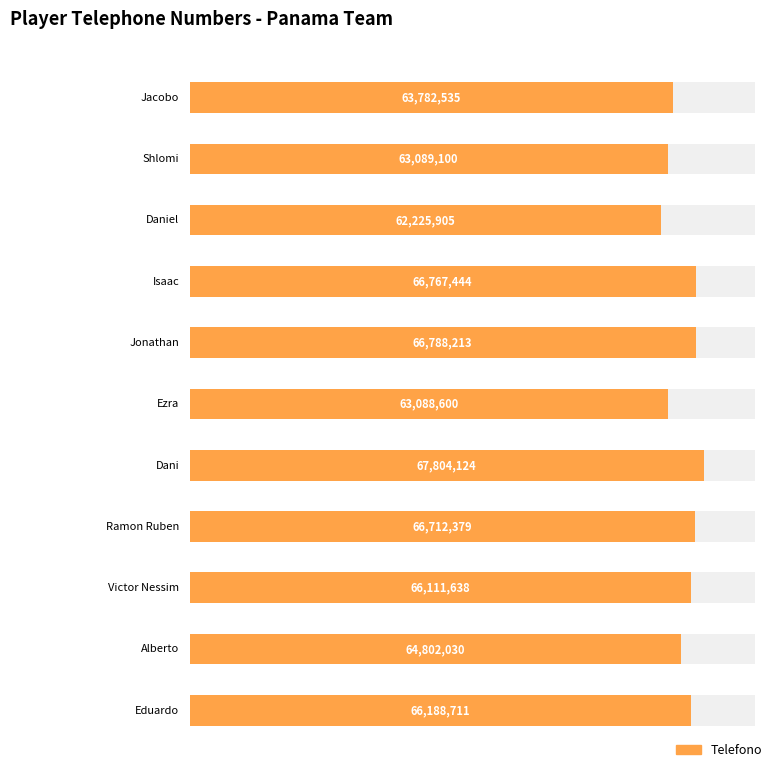

How many distinct data groups are displayed?

1